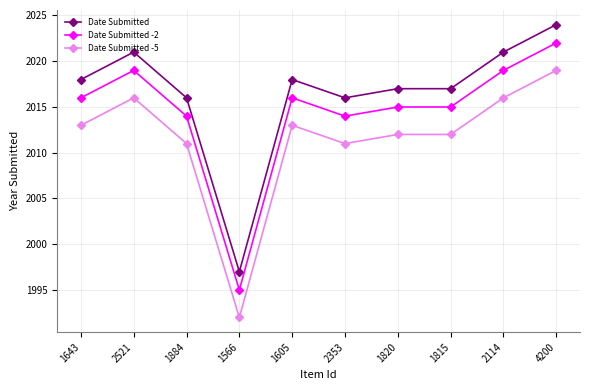

Reading left to right, extract all data points from this chart.

Date Submitted: 2018	2021	2016	1997	2018	2016	2017	2017	2021	2024
Date Submitted -2: 2016	2019	2014	1995	2016	2014	2015	2015	2019	2022
Date Submitted -5: 2013	2016	2011	1992	2013	2011	2012	2012	2016	2019